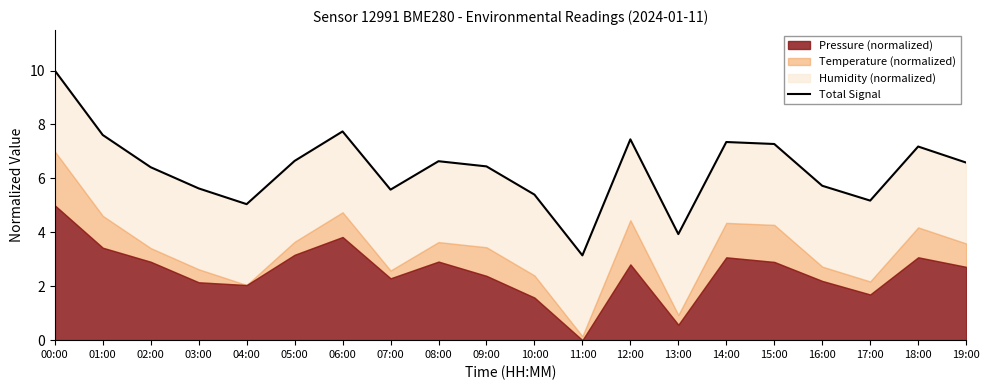

What position from the left is 19:00?

20